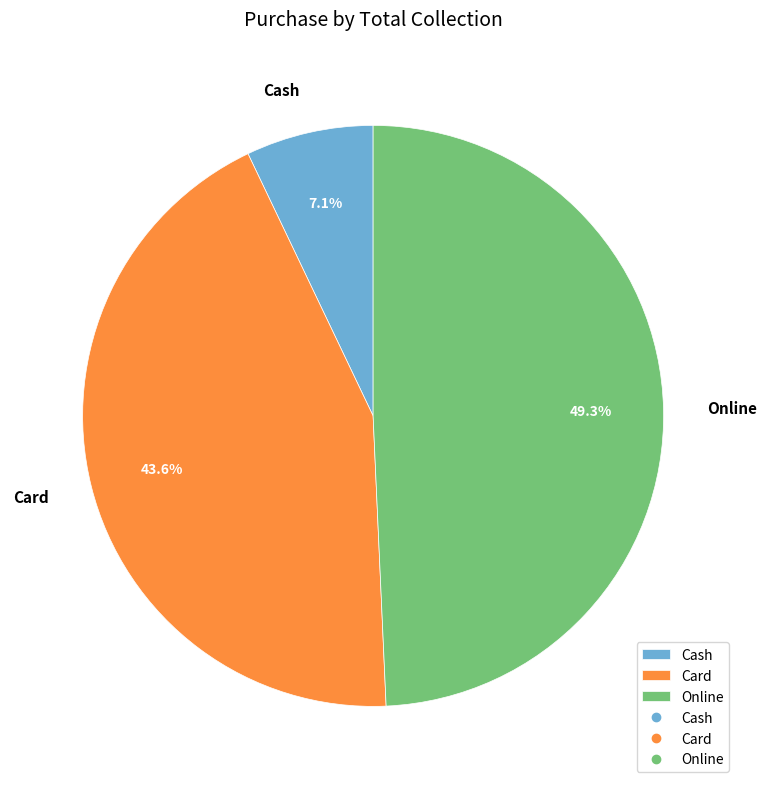

Between Card and Cash, which is larger?

Card